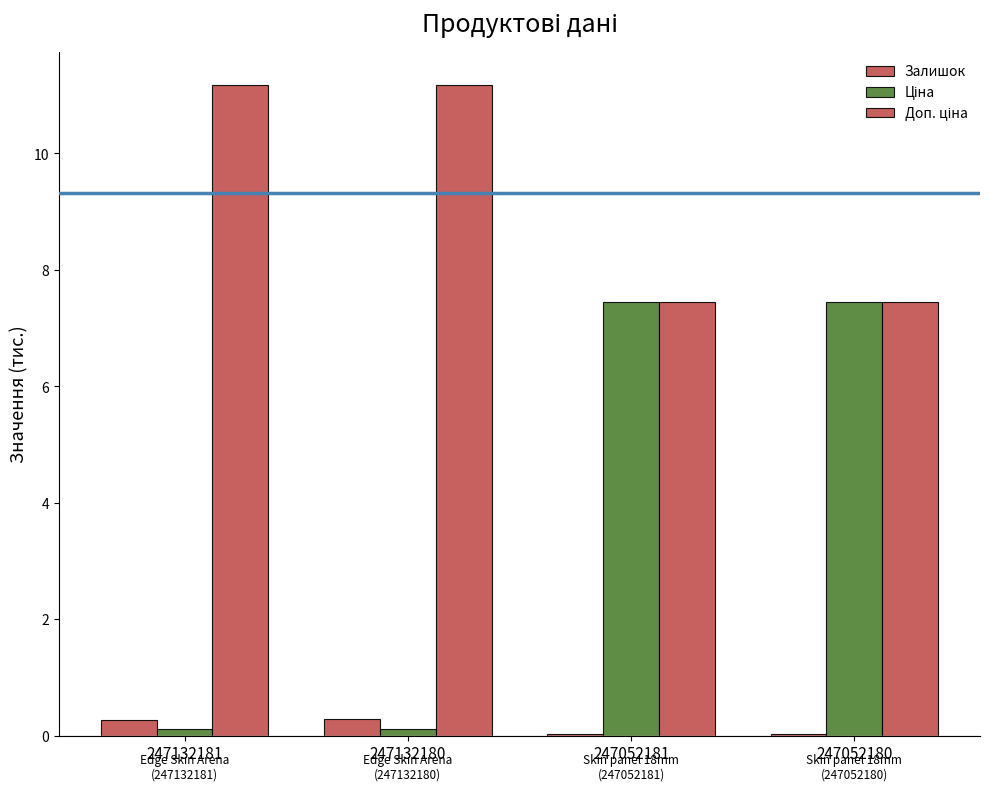

Count the number of categories in the chart.

4